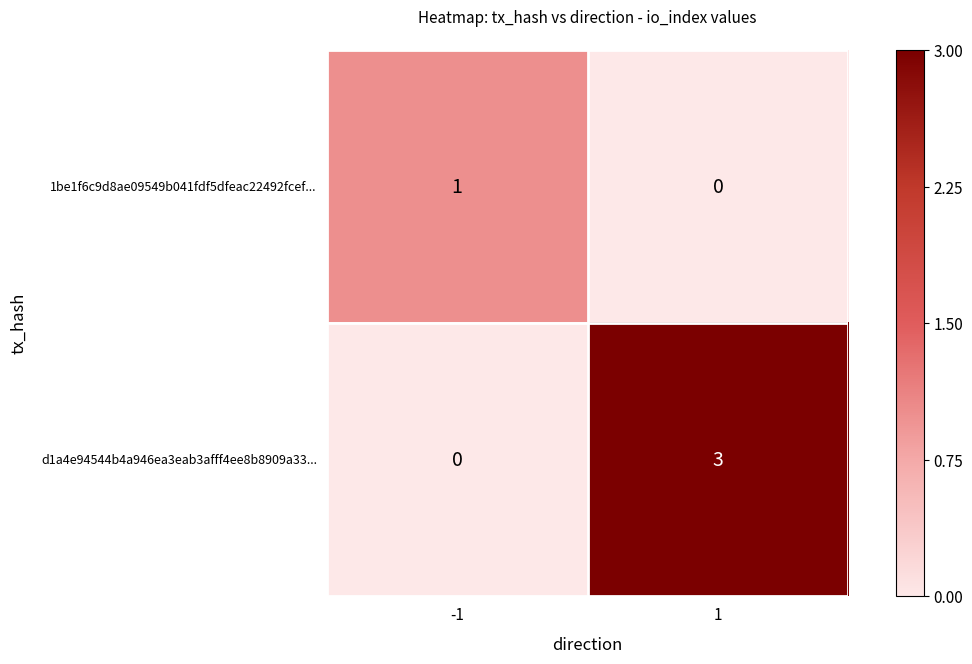

Between -1 and 1, which series saw the biggest shift?

d1a4e94544b4a946ea3eab3afff4ee8b8909a33...